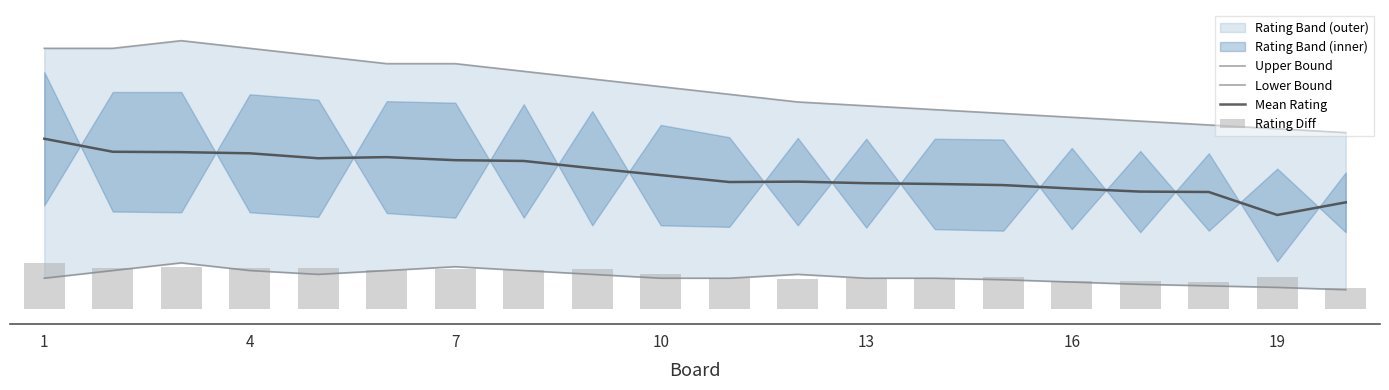

How many groups of bars are there?

20